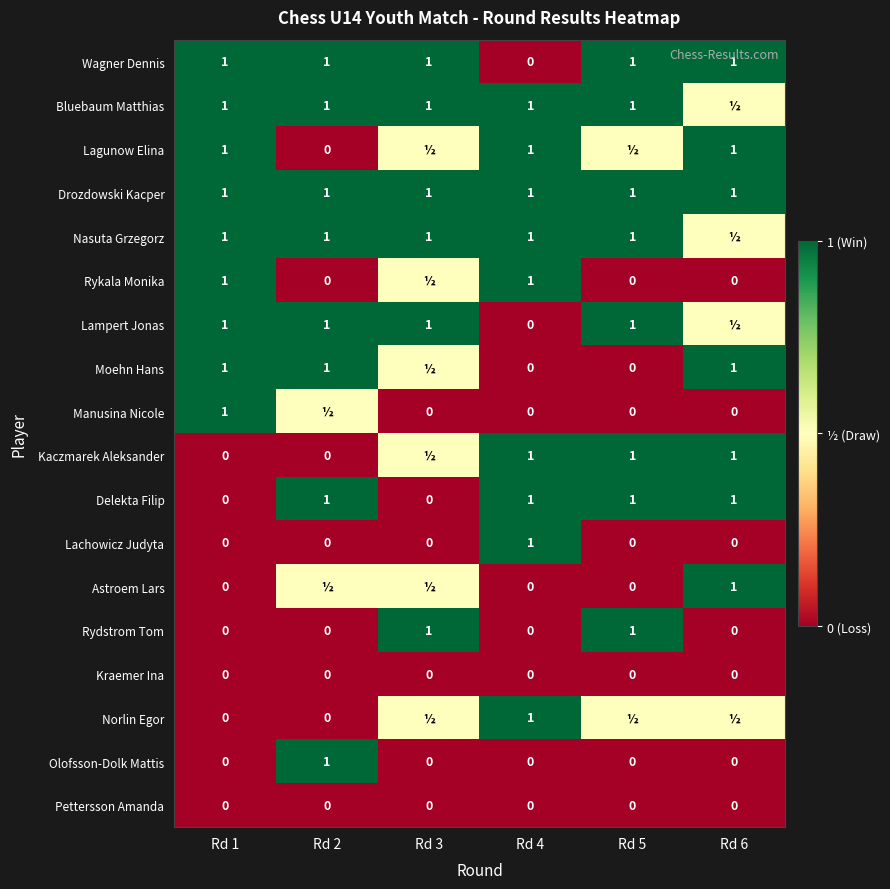

Which label corresponds to the largest value in the chart?

Rd 1